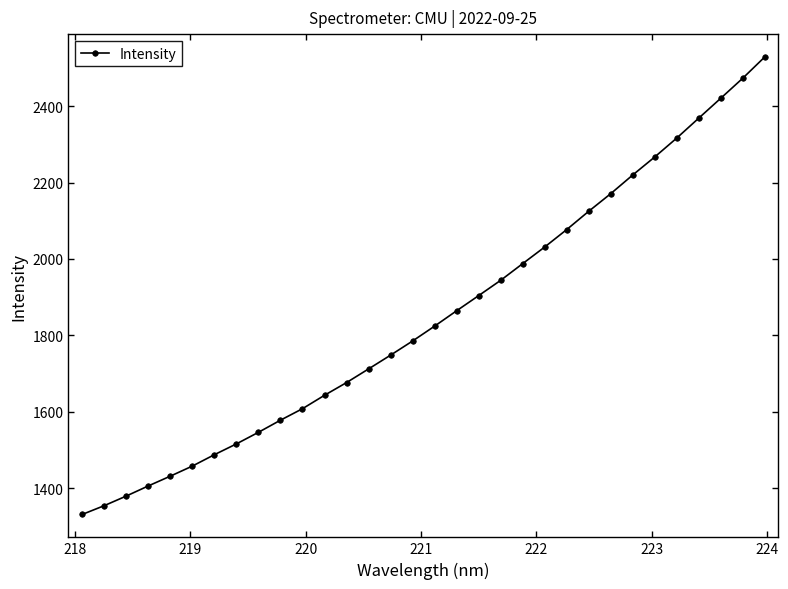

What is the value of the 21st point from the left?

1987.8